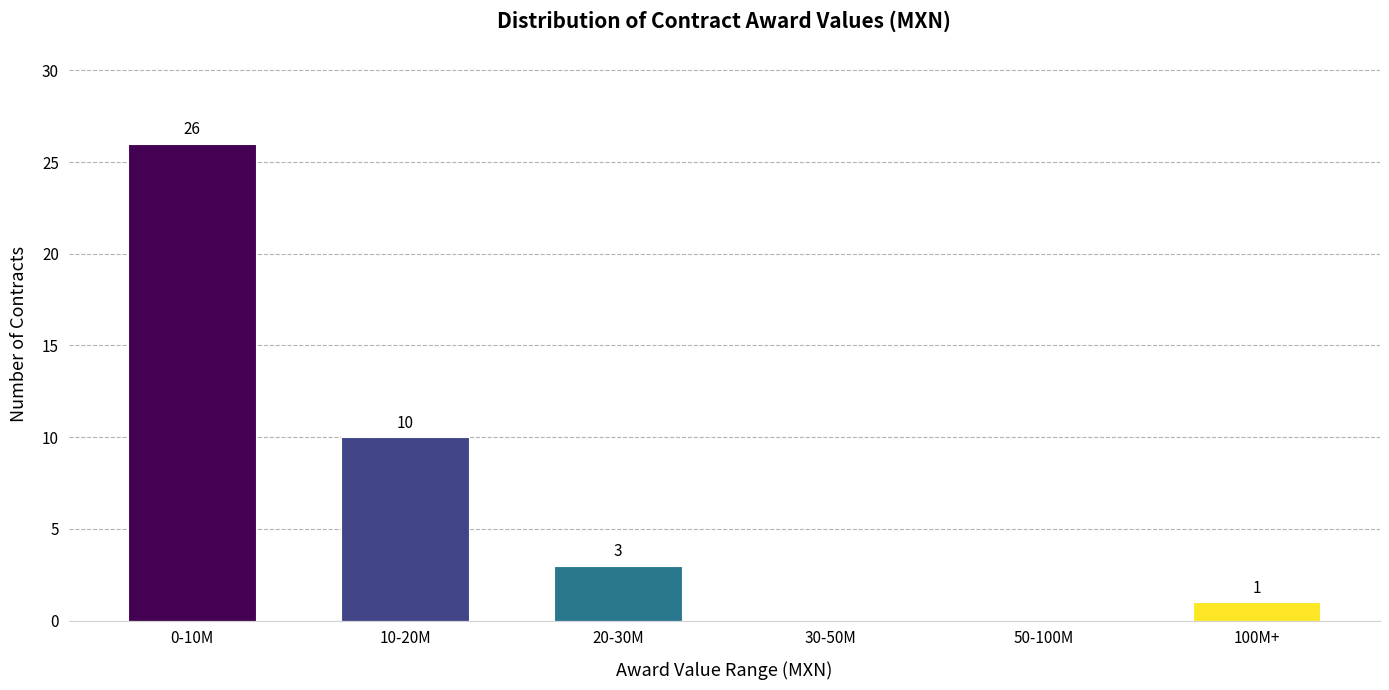

Reading left to right, transcribe all the data shown in this chart.

0-10M=26	10-20M=10	20-30M=3	30-50M=0	50-100M=0	100M+=1